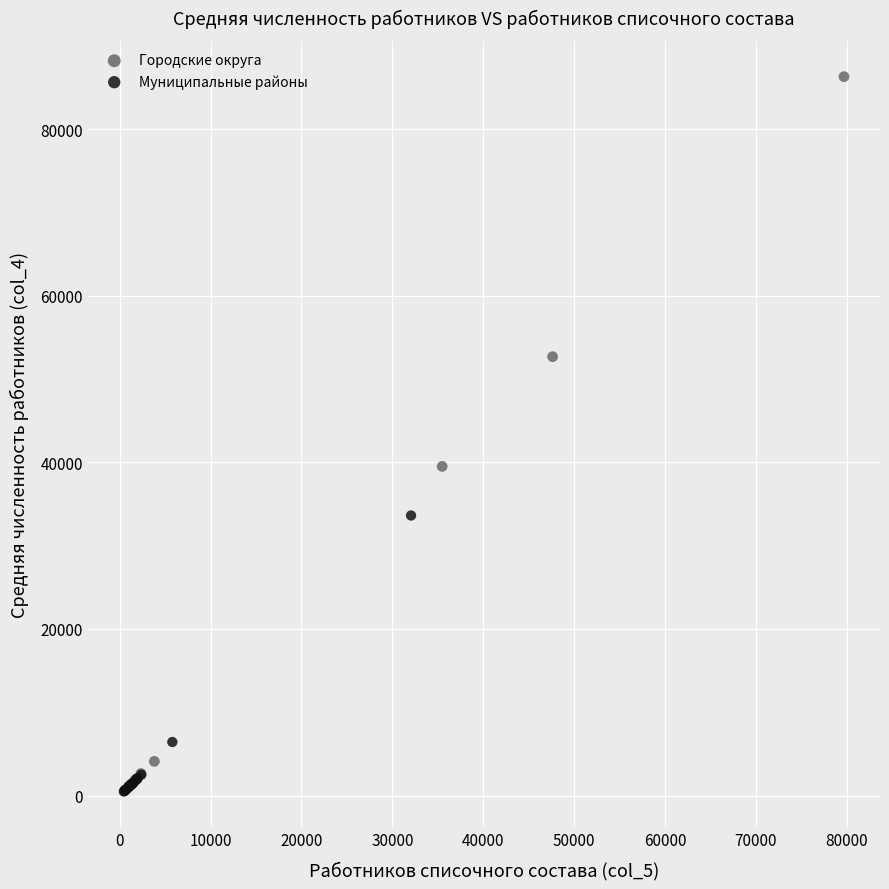

Which series reaches the minimum Y coordinate?

Муниципальные районы